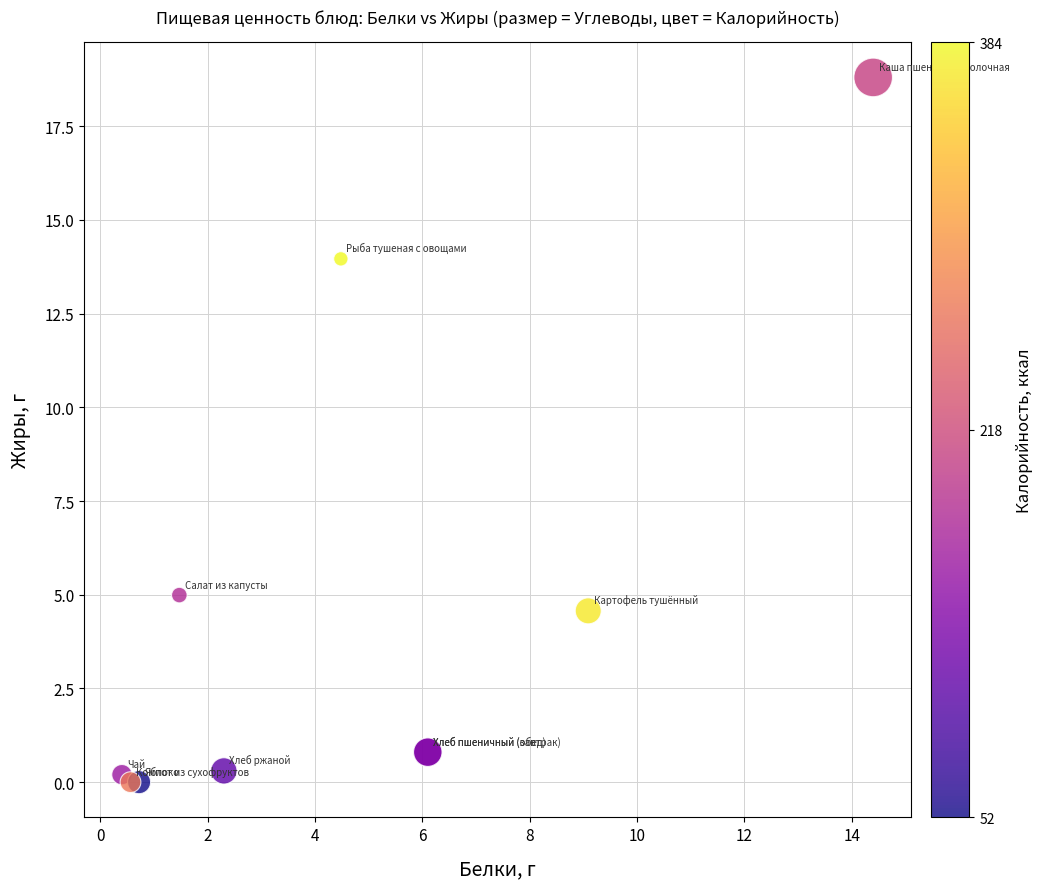

What Y value in the scatter plot is closest to 9?

5.0